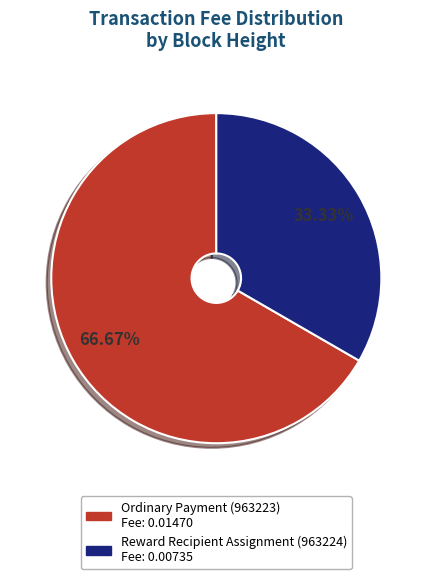

Is there any slice that represents more than half of the pie?

Yes